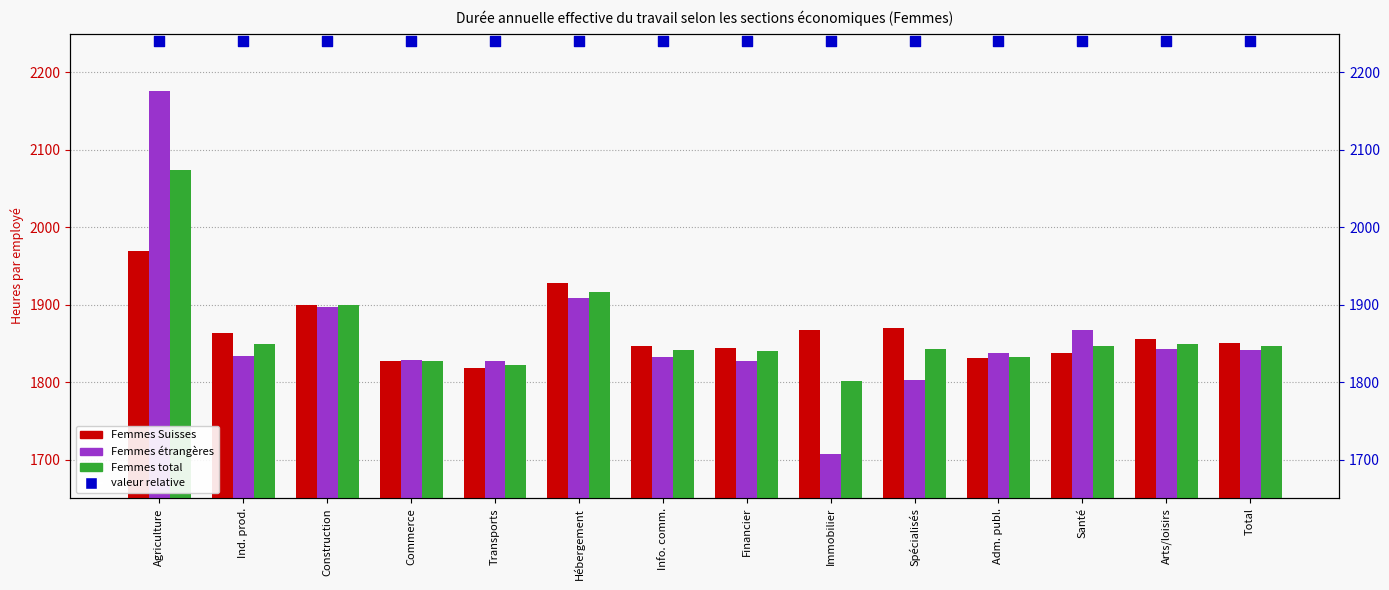

Which series contains the highest Y value?

valeur relative